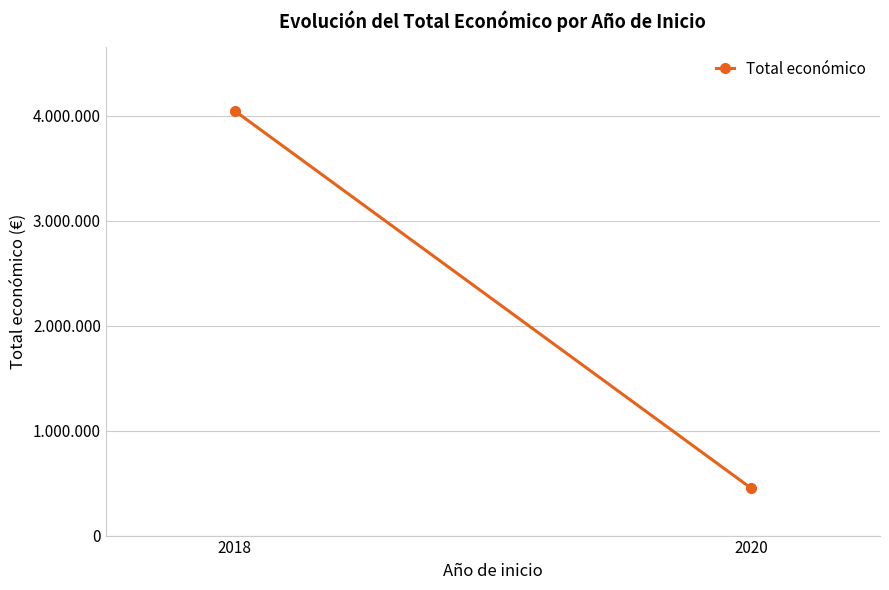

Reading left to right, what are all the values shown in this chart?

2018=4048209	2020=452900